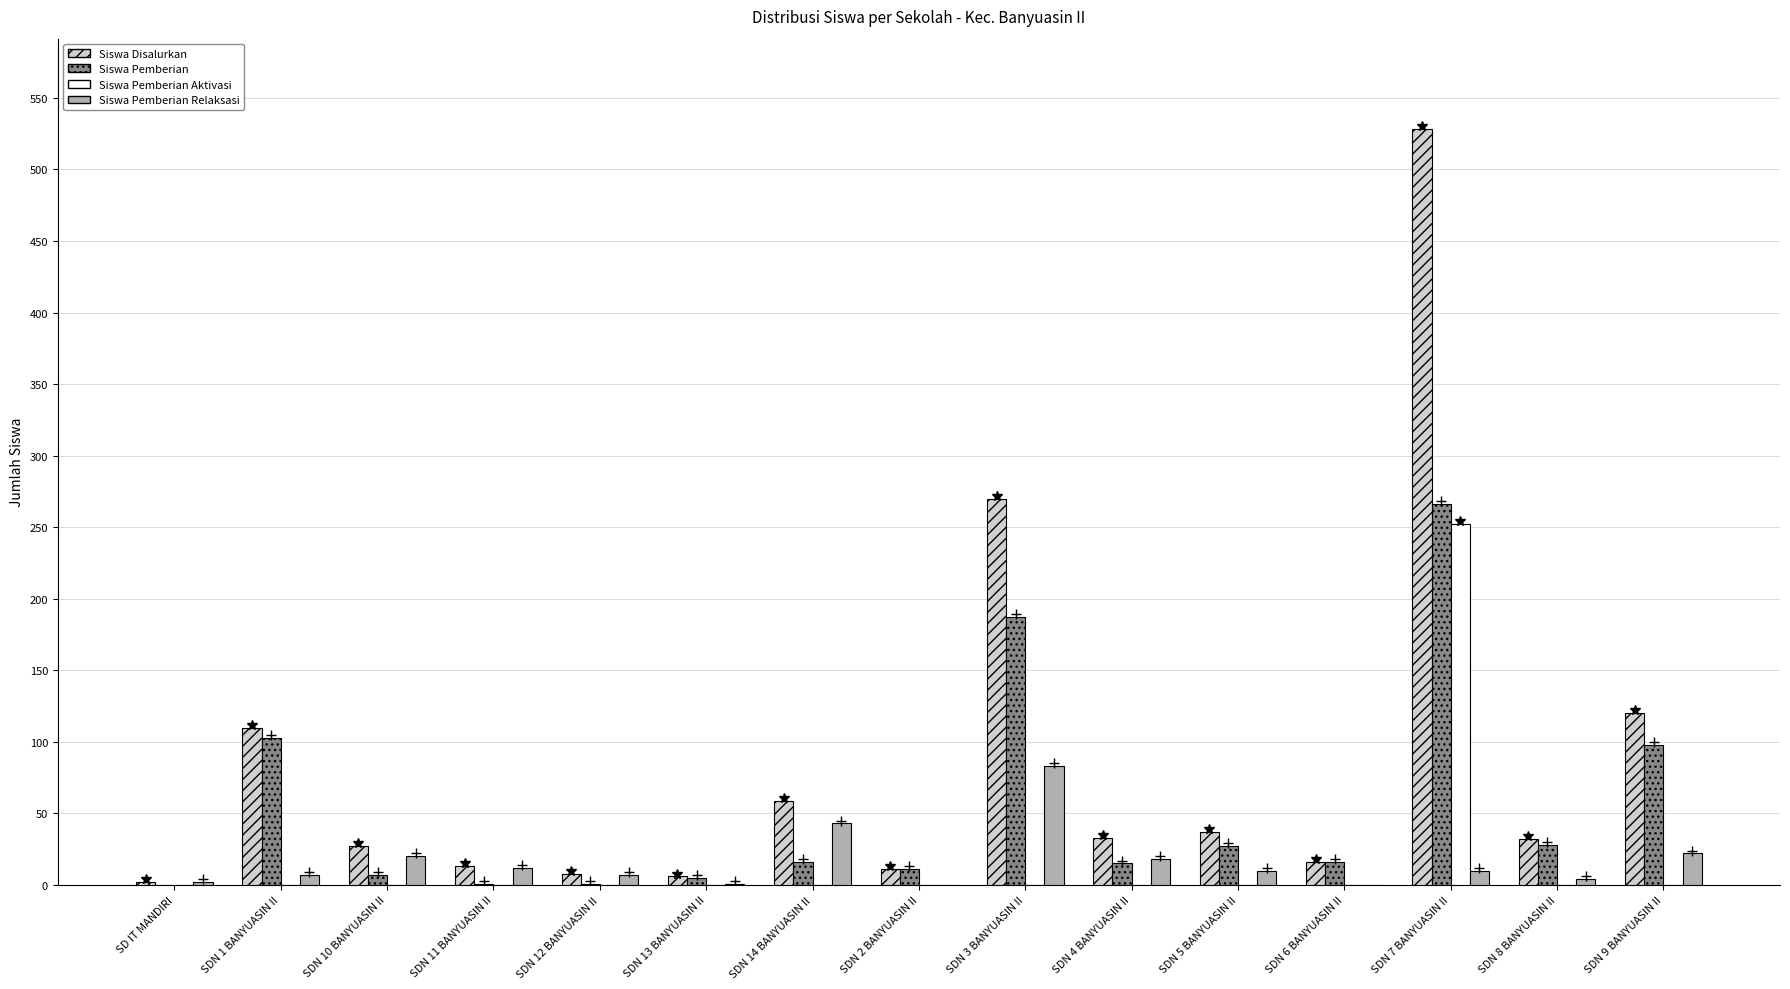

What is the label of the 6th bar from the right?

SDN 4 BANYUASIN II